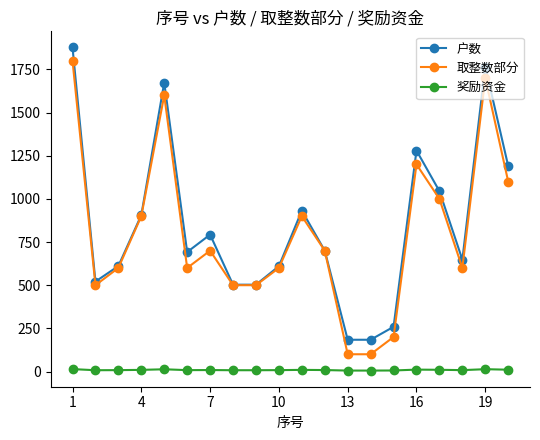

Is this an area chart (filled region under the line)?

No